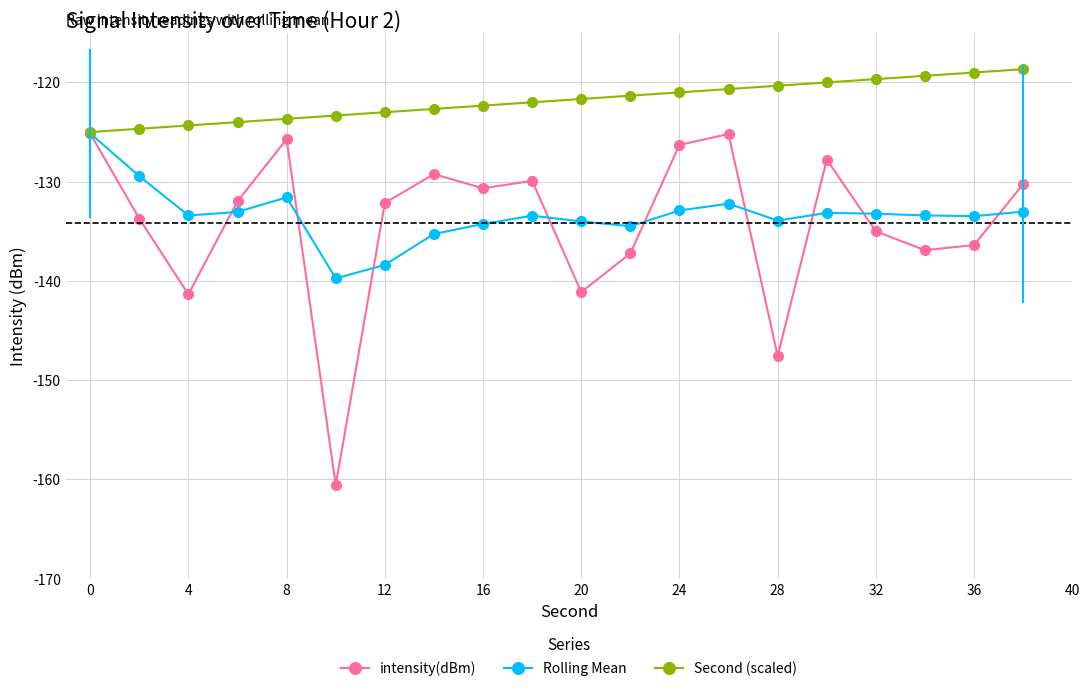

Which series has the largest total across all categories?

Second (scaled)